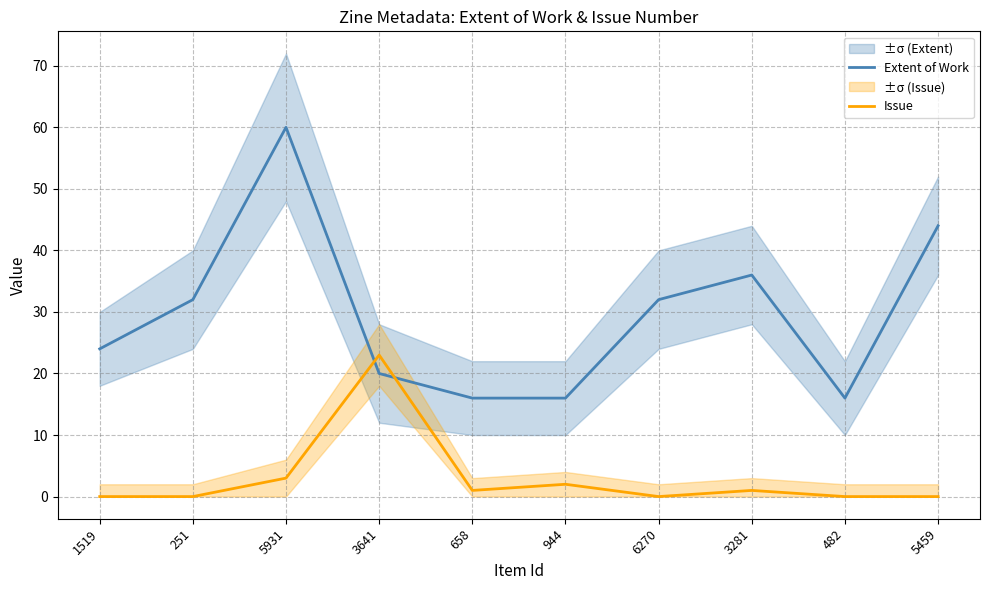

What is the difference between the second highest and minimum values in the Extent of Work series?

28